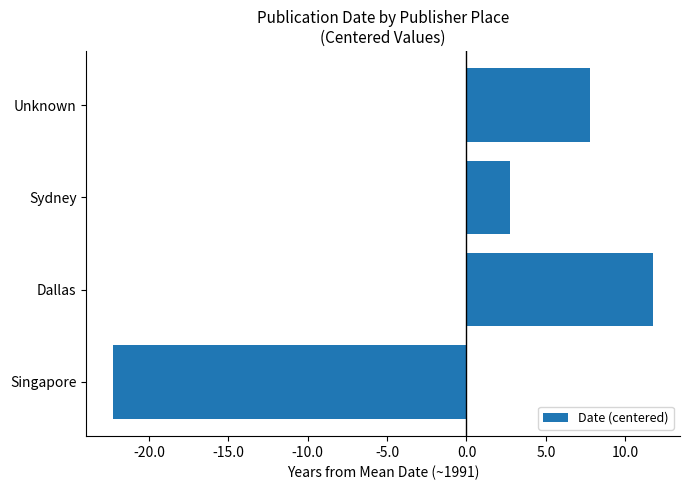

What value does the data have at Dallas?

11.8